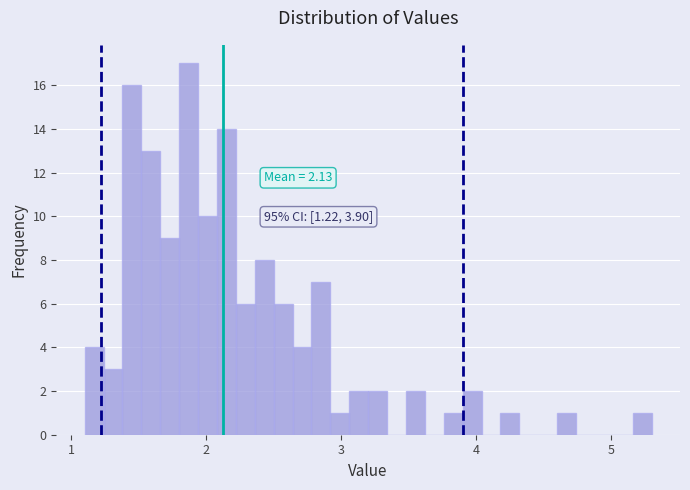

Read against the x-axis, roughly where is the centre of the tallest bar?

1.9